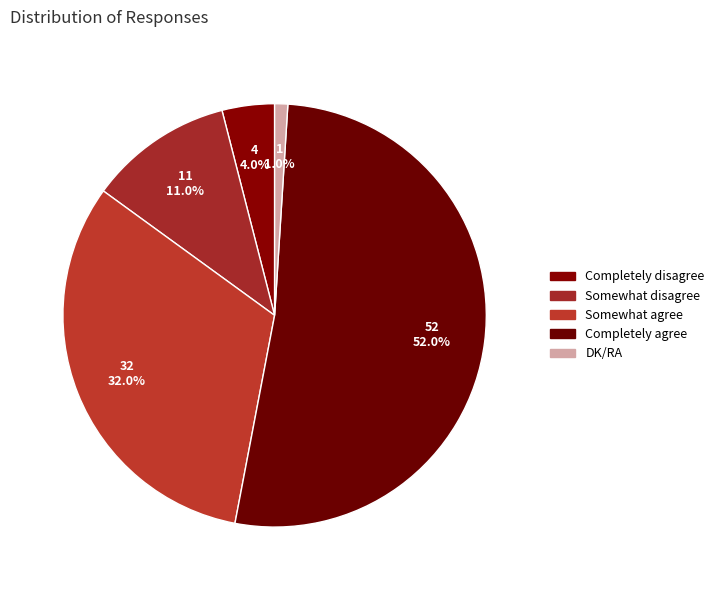

What is the total percentage of Completely disagree and Completely agree?

56.0%